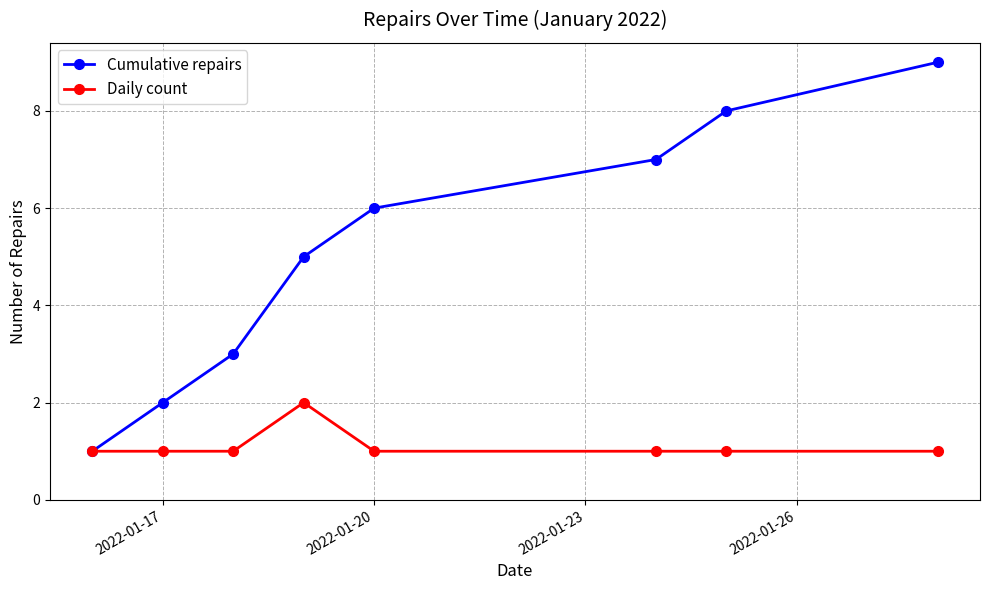

What are all the series names shown in the legend?

Cumulative repairs, Daily count